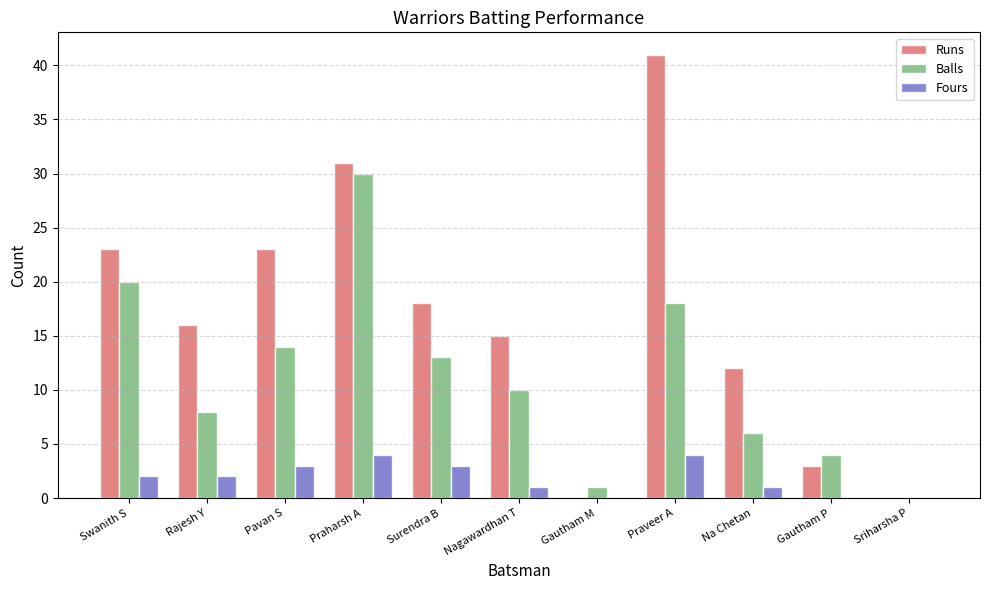

What is the spread (max minus min) of values at Praveer A?

37